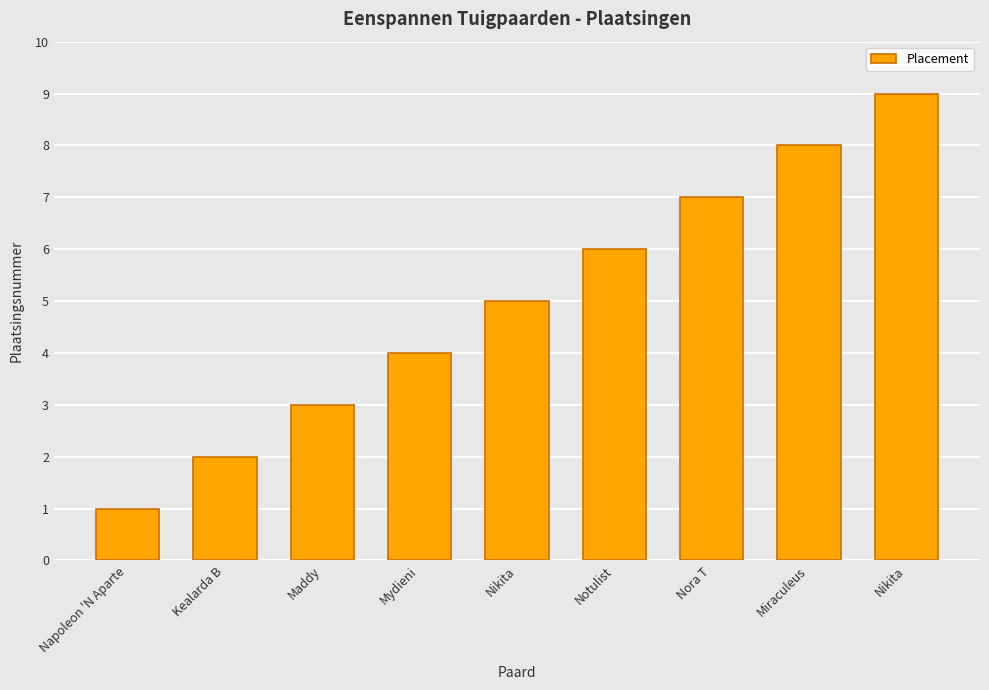

What is the difference between the second highest and second lowest values?

6